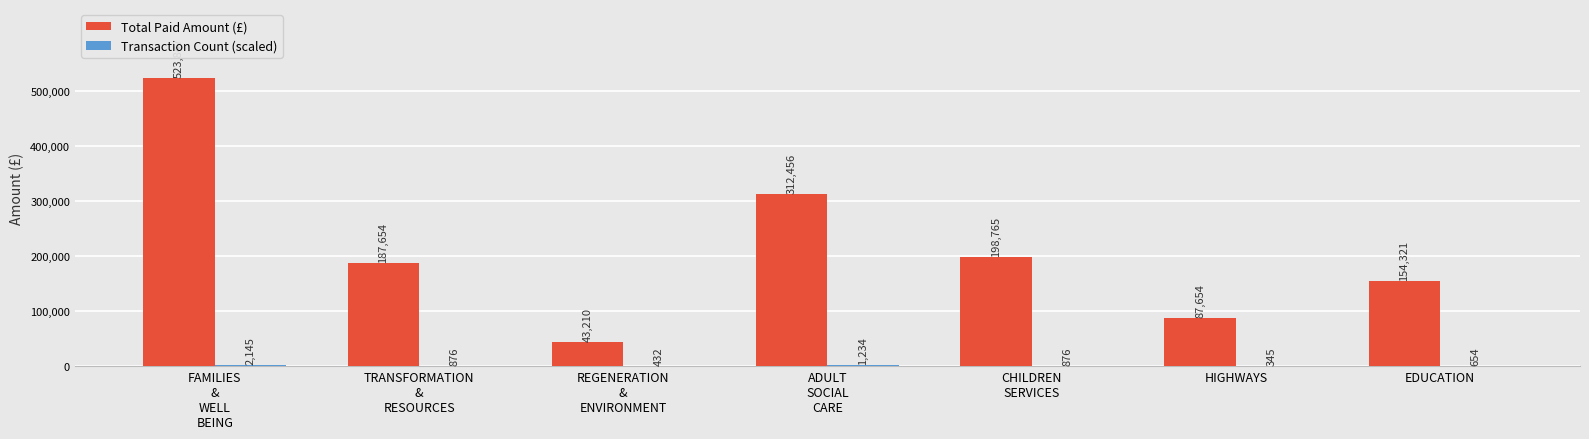

Is it true that Total Paid Amount (£) equals 154321.1 at EDUCATION?

True